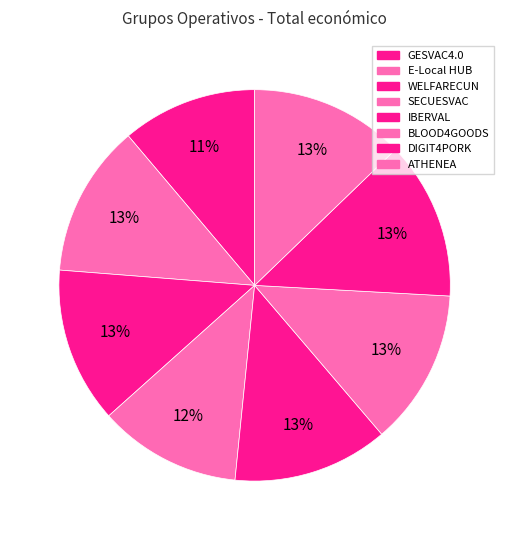

Rank the categories by value from highest to lowest.

DIGIT4PORK, BLOOD4GOODS, WELFARECUN, IBERVAL, ATHENEA, E-Local HUB, SECUESVAC, GESVAC4.0